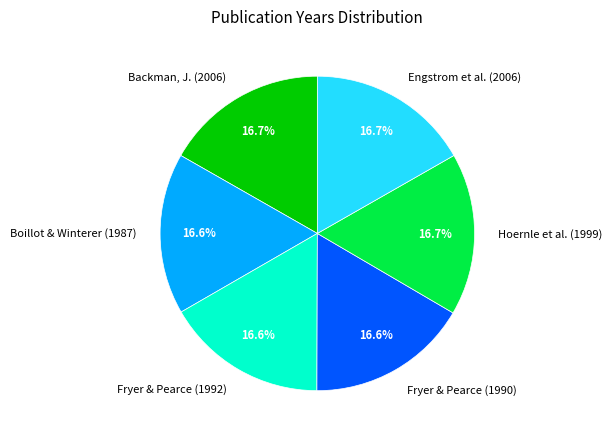

How much of the chart is everything except Fryer & Pearce (1990)?

83.4%